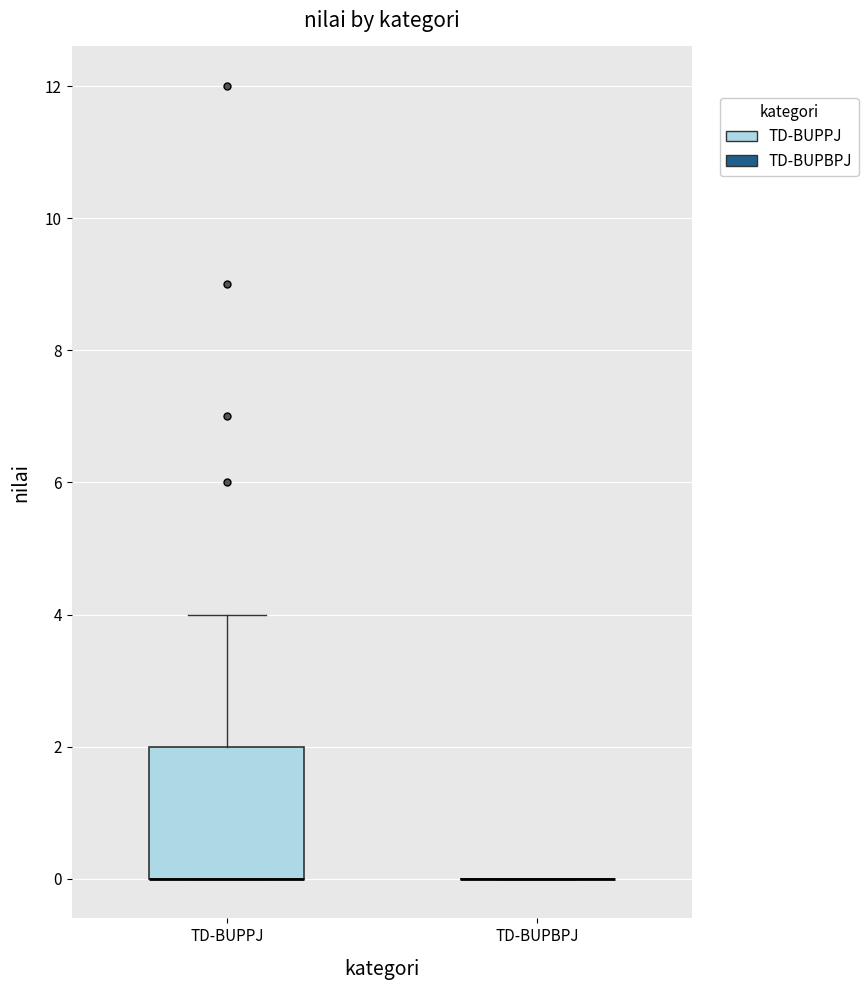

Which box is the tallest, from its lower edge to its upper edge?

TD-BUPPJ